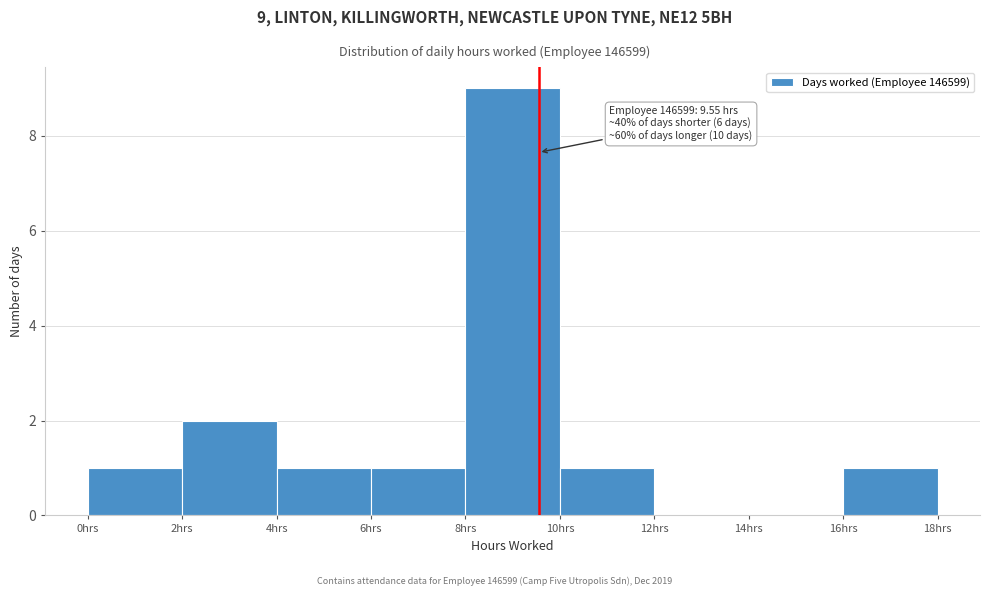

Over which range of the x-axis is the bar tallest?

8 to 10